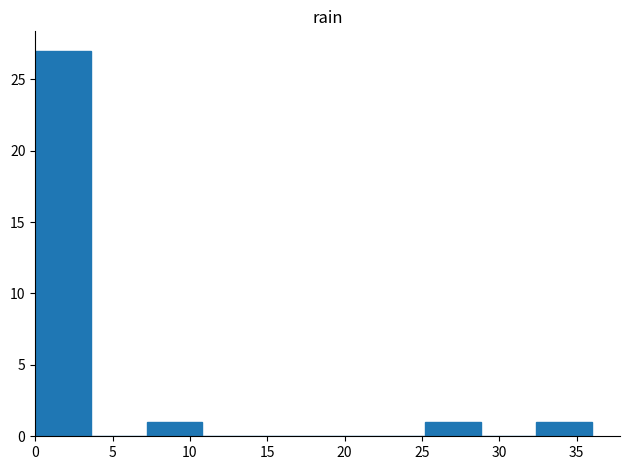

Which range on the x-axis has the tallest bar?

0.0 to 3.6